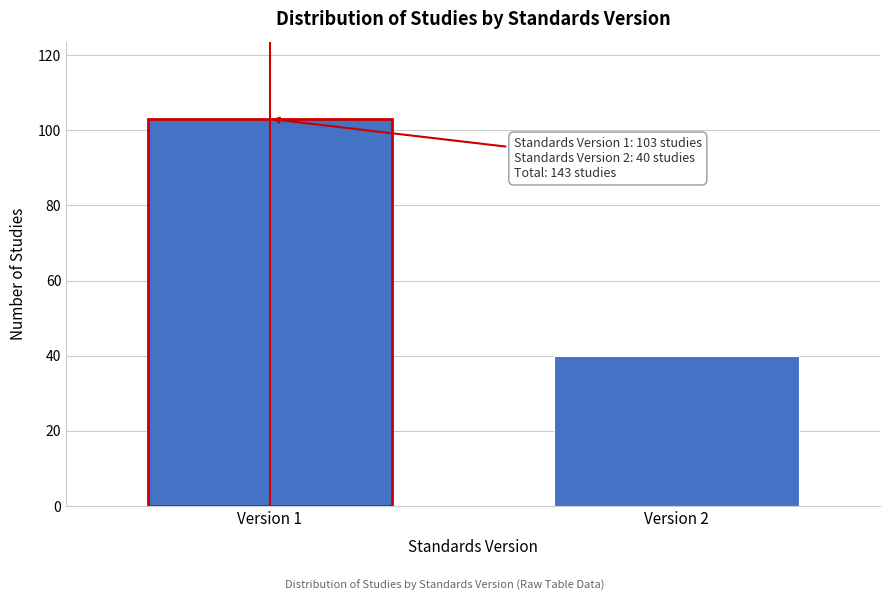

Reading left to right, list all the values displayed in this chart.

Version 1=103	Version 2=40